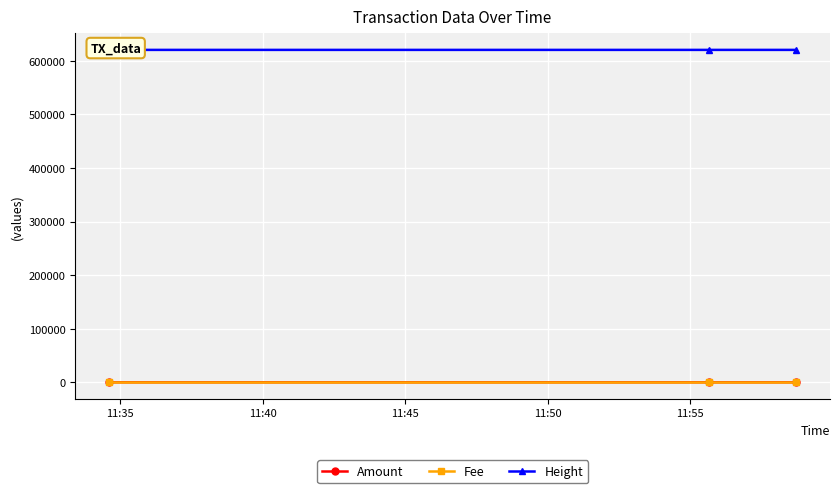

Which series has the widest spread of values?

Height